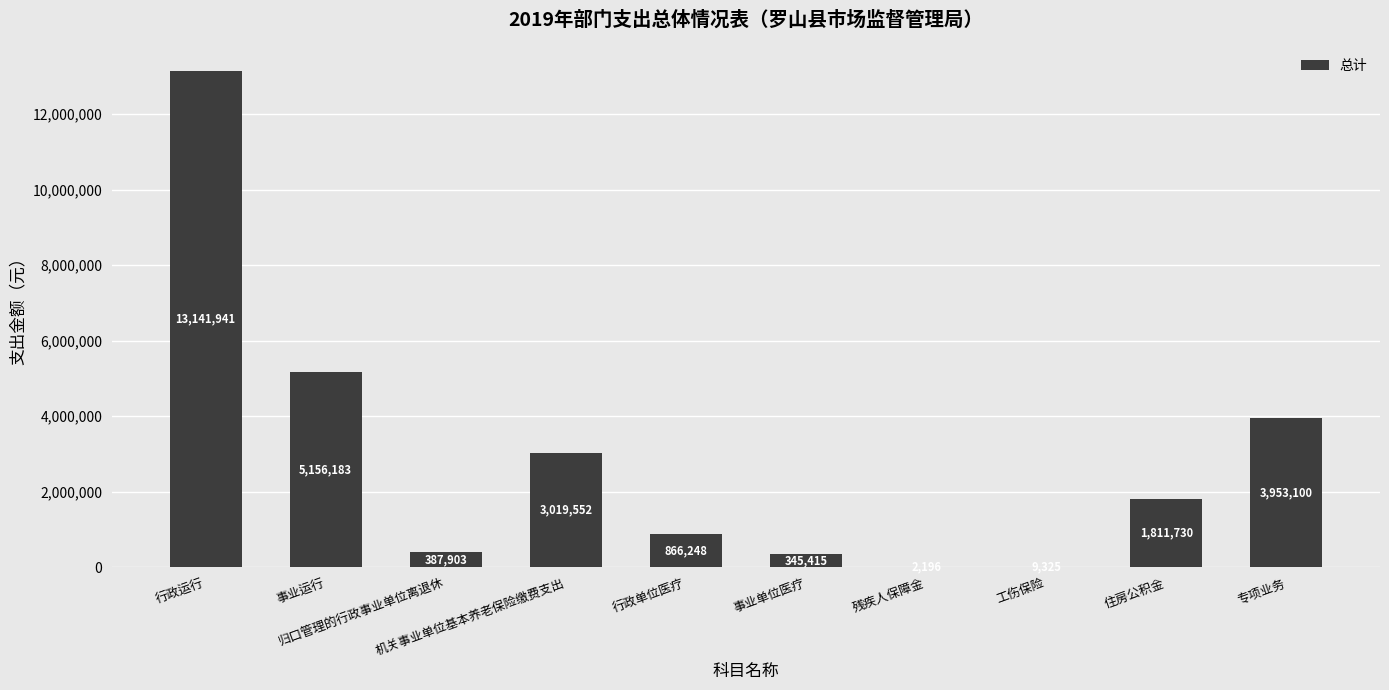

What is the sum of all values?

28693593